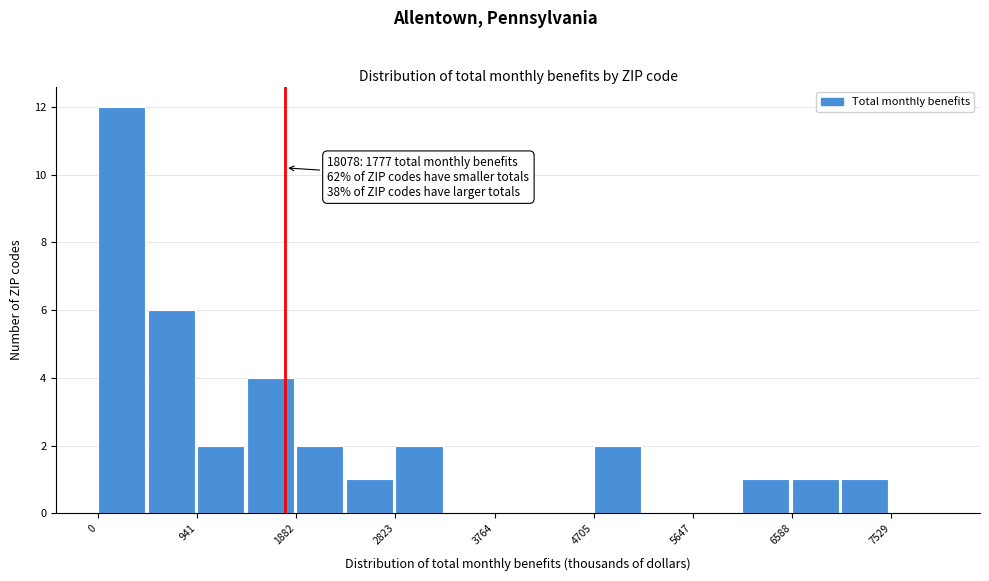

Over which range of the x-axis is the bar tallest?

0 to 500